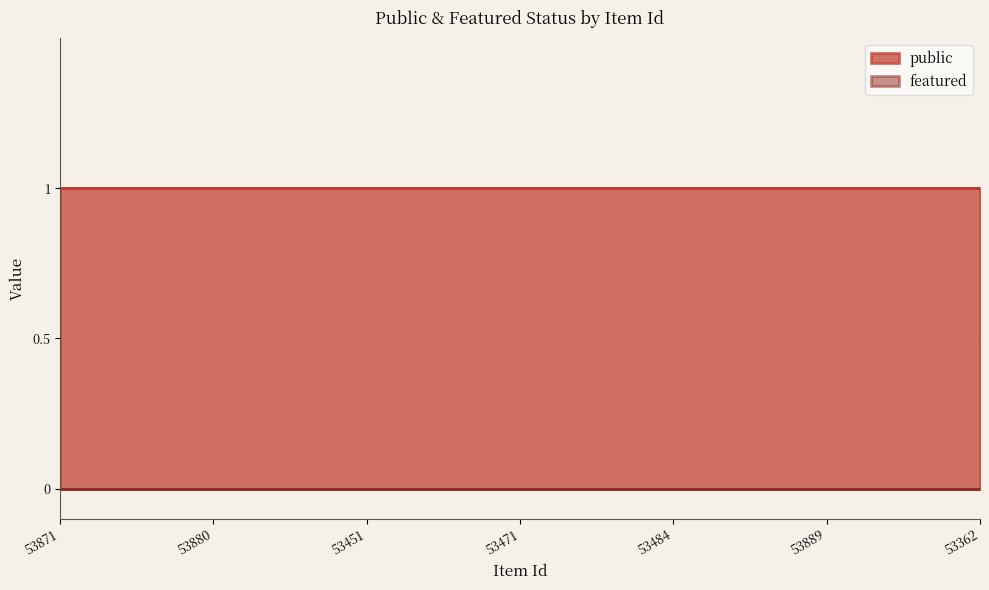

Which series has the largest range (max minus min)?

public